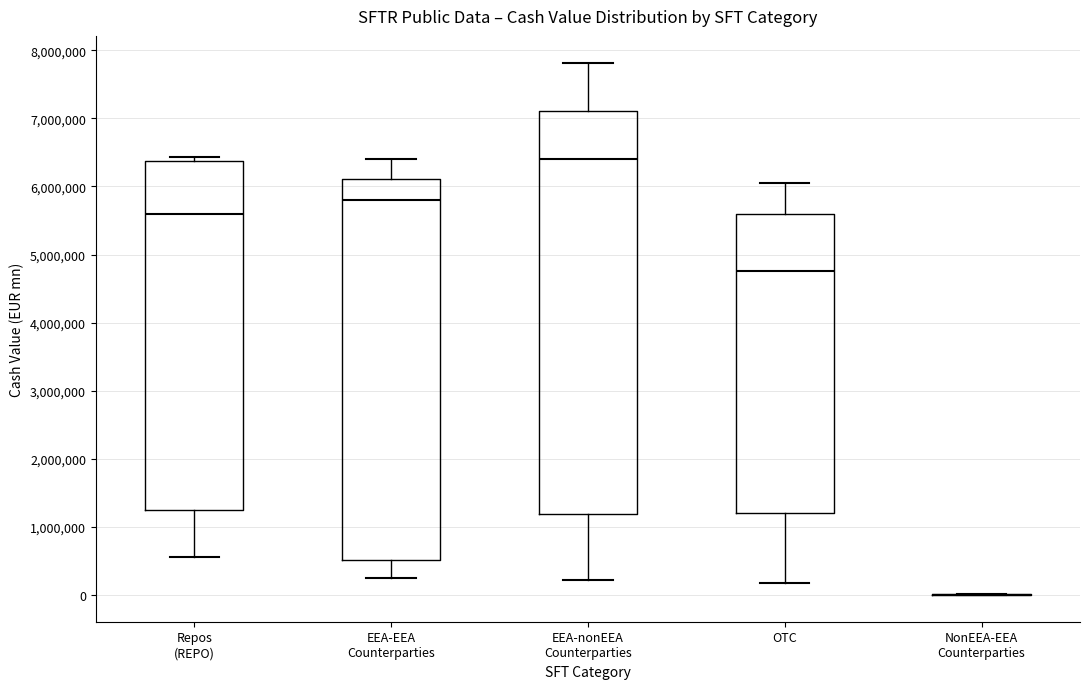

Which box is the tallest, from its lower edge to its upper edge?

EEA-nonEEA Counterparties